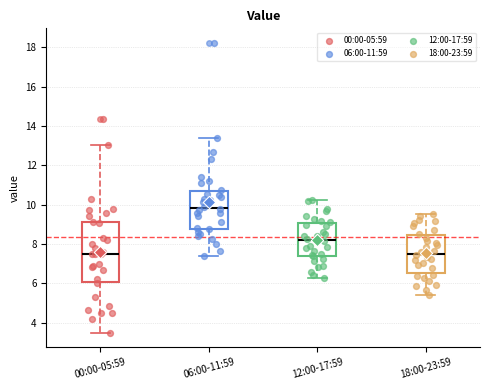

Comparing the boxes themselves (not the whiskers), which one is the tallest?

00:00-05:59